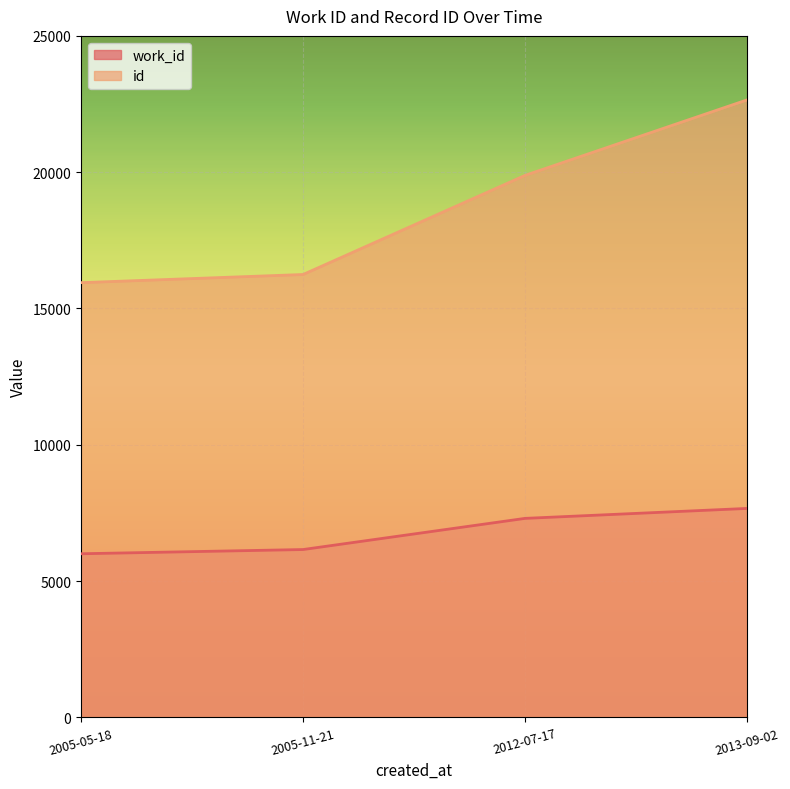

Reading left to right, extract all data points from this chart.

work_id: 2005-05-18=6003	2005-11-21=6158	2012-07-17=7301	2013-09-02=7666
id: 2005-05-18=15948	2005-11-21=16247	2012-07-17=19884	2013-09-02=22653